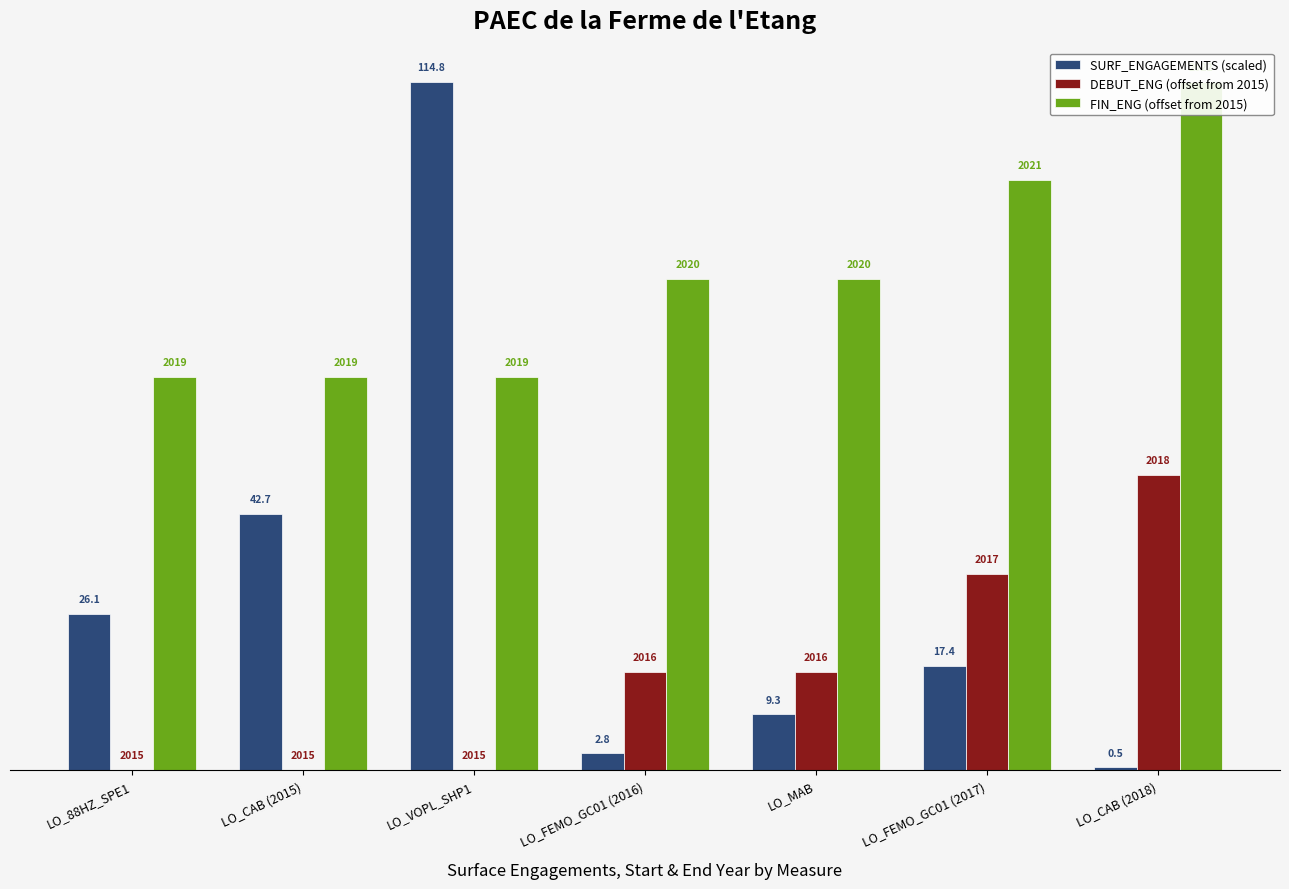

The FIN_ENG (offset from 2015) series shows 5.0 at LO_FEMO_GC01 (2016). True or false?

True